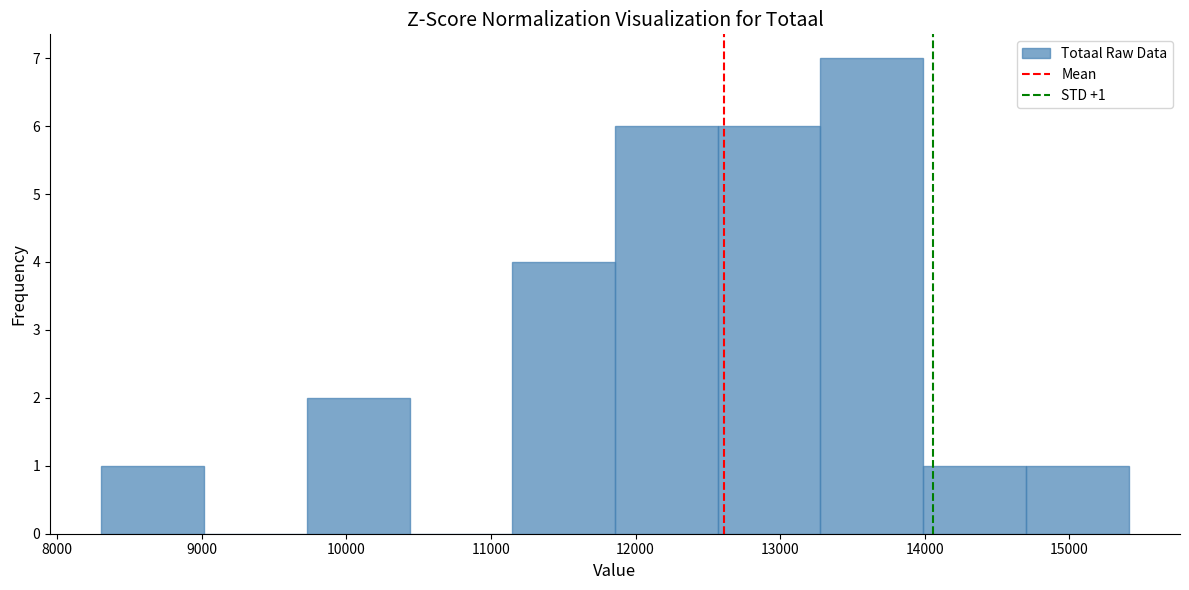

Which range on the x-axis has the tallest bar?

13300 to 14000